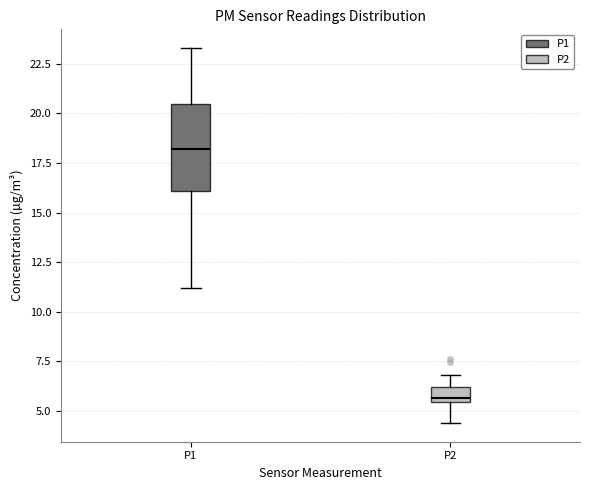

Where is the upper edge of the box for P2 on the y-axis? The values are not printed on the chart, so give them approximately, as read against the axis.

6.0